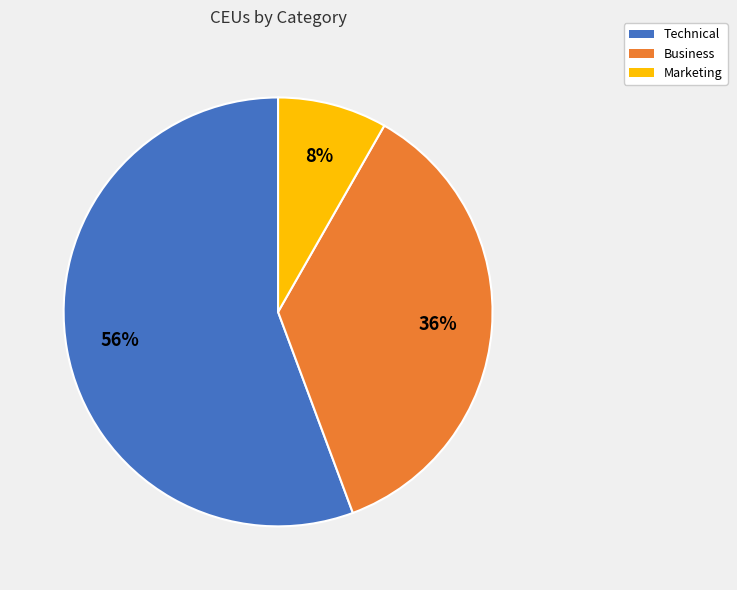

Is the sum of Technical and Marketing greater than half?

Yes